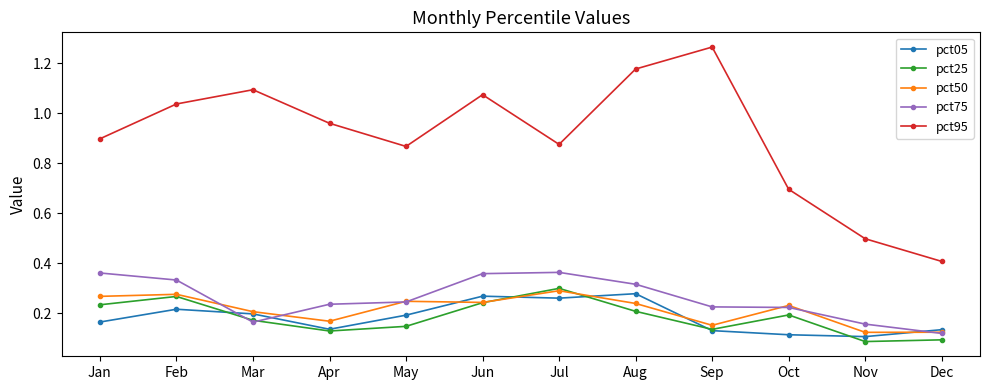

What is the total value across all series at Sep?

1.9